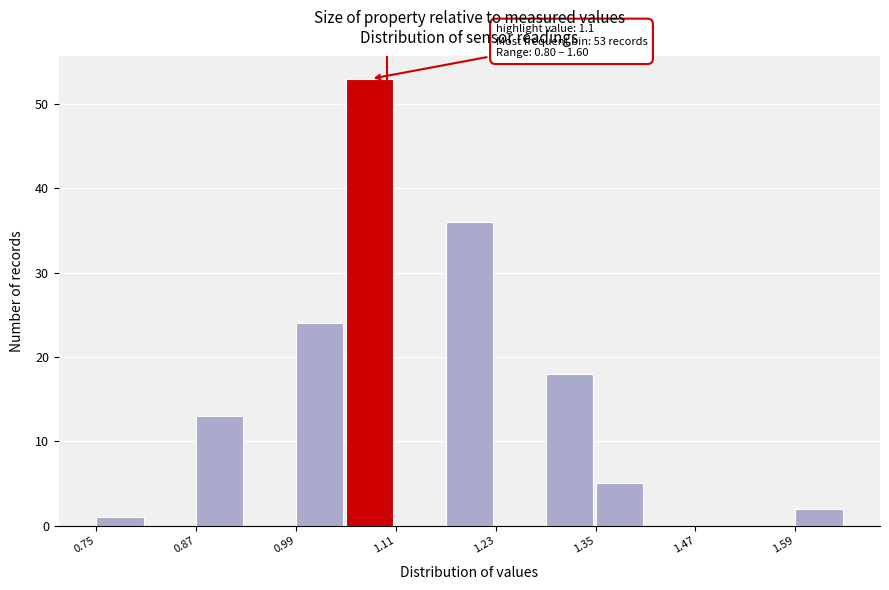

Around what value on the x-axis is the tallest bar? Give the approximate position of its centre, as read against the axis.

1.08